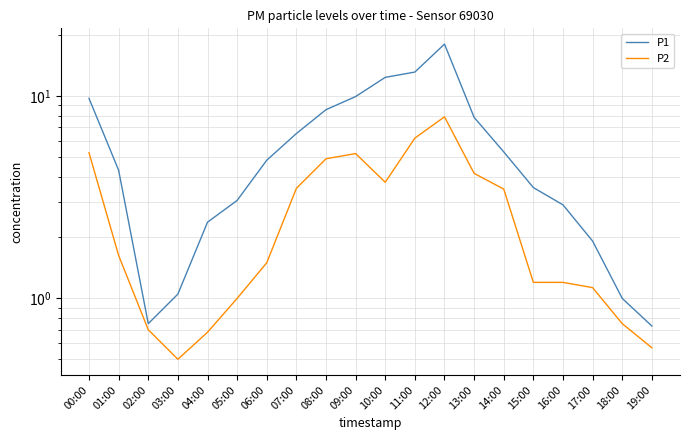

Rank the series by their average value, from highest to lowest.

P1, P2